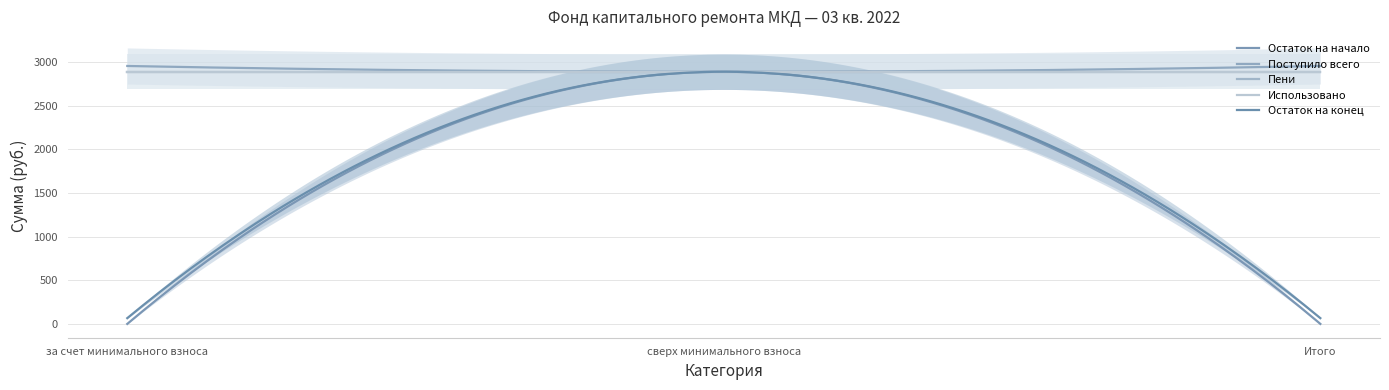

How many positive values does the Пени series have?

2